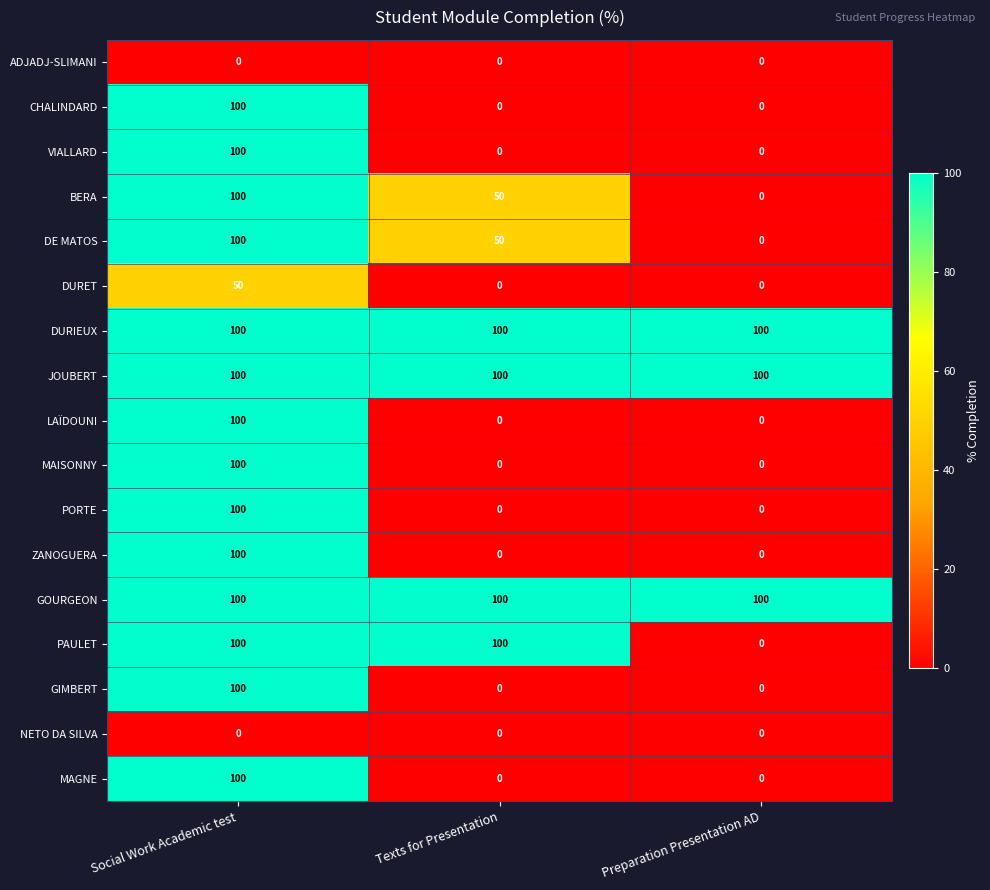

What is the total value across all series at Social Work Academic test?

1450